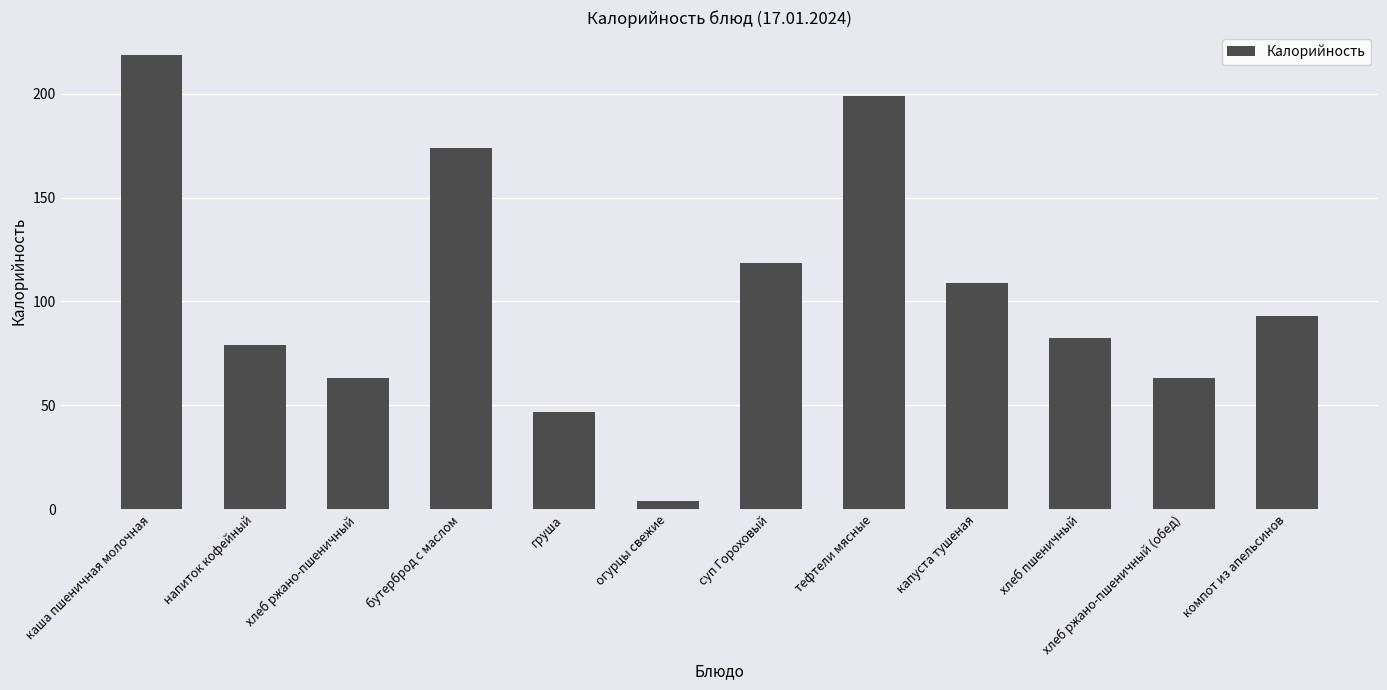

Does the chart contain any negative values?

No